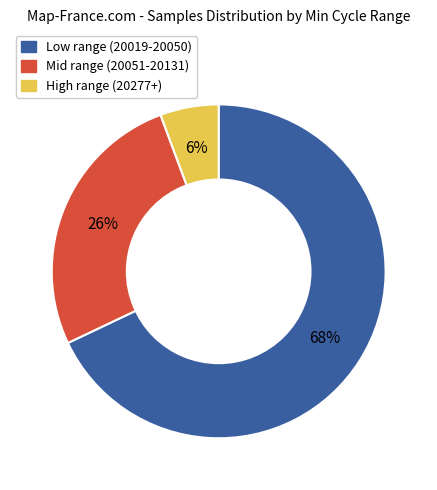

Does any single category account for the majority?

Yes